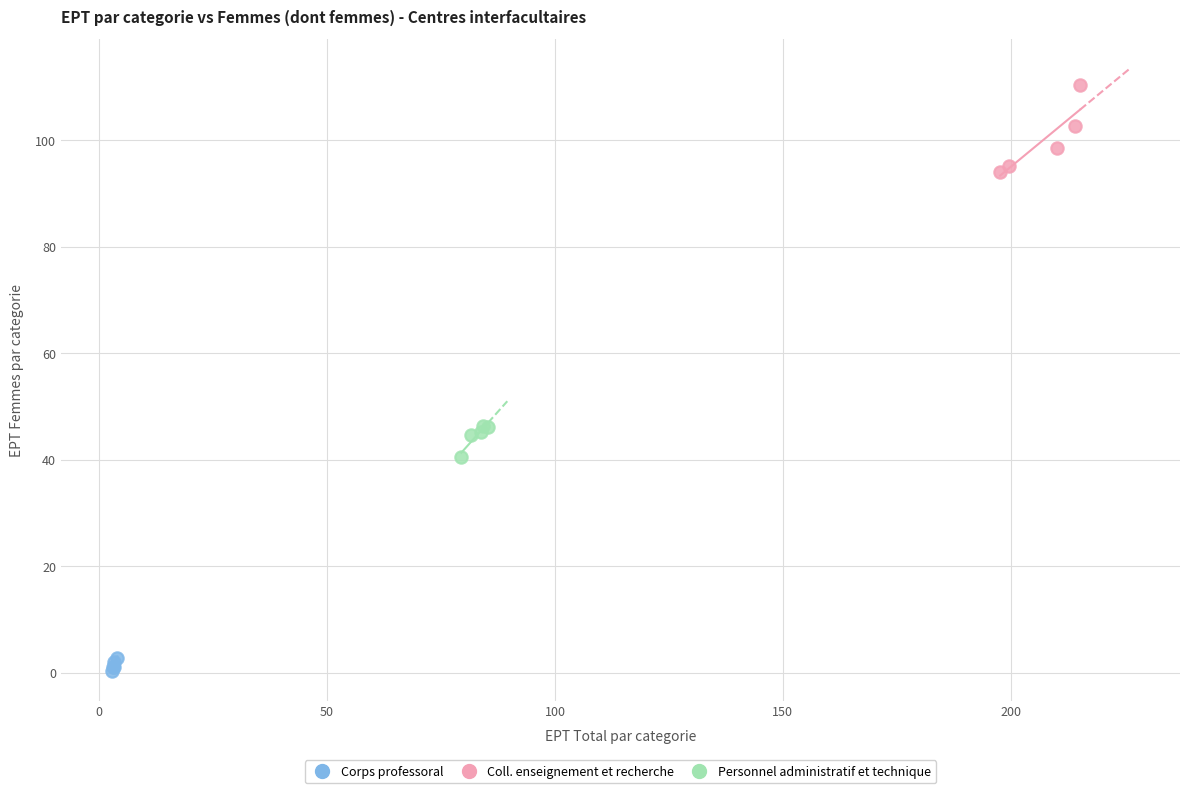

Which series has the largest Y range (max minus min)?

Coll. enseignement et recherche